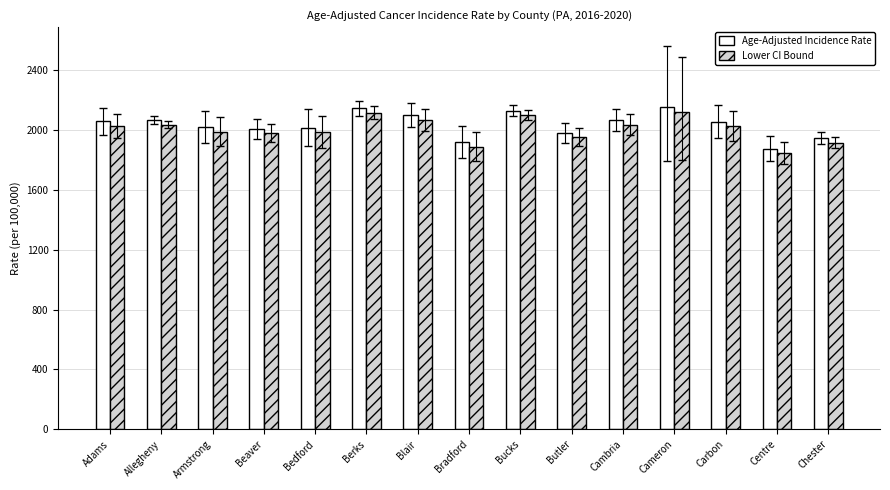

What is the minimum value shown in the chart?

1846.1